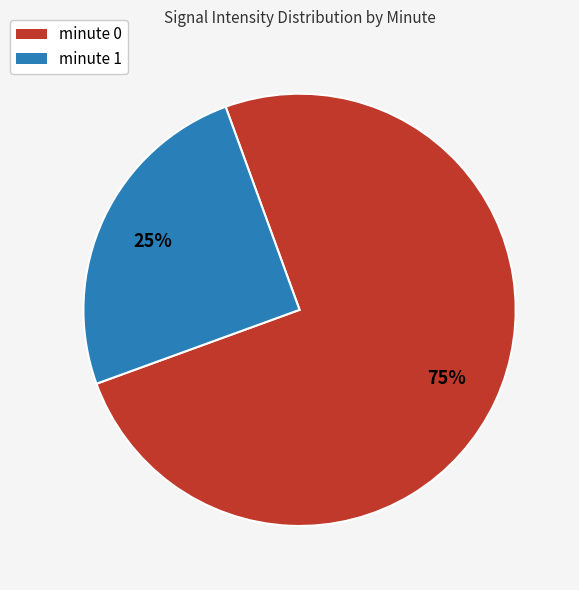

Is it true that minute 0 is 62% of the pie?

False